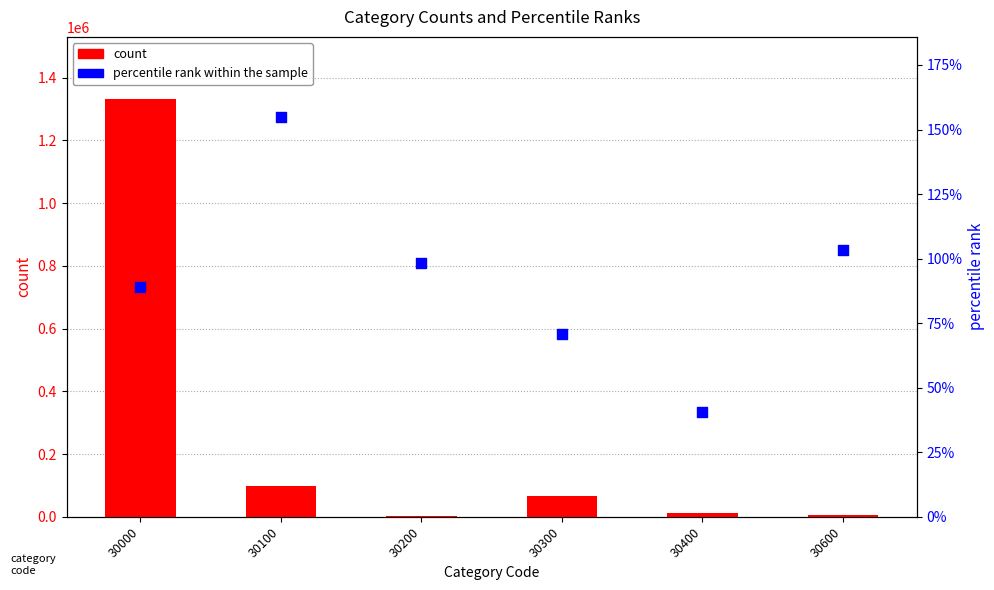

What is the total value across all series at 30200?

2738.3